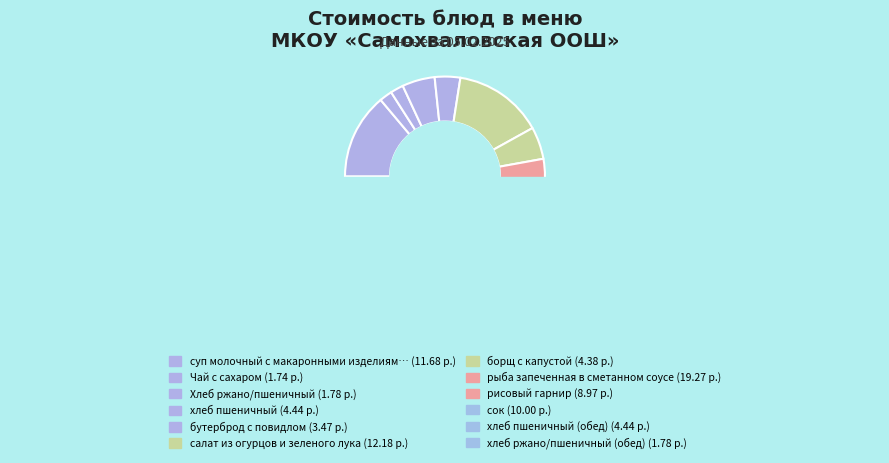

How many segments does this pie chart have?

12